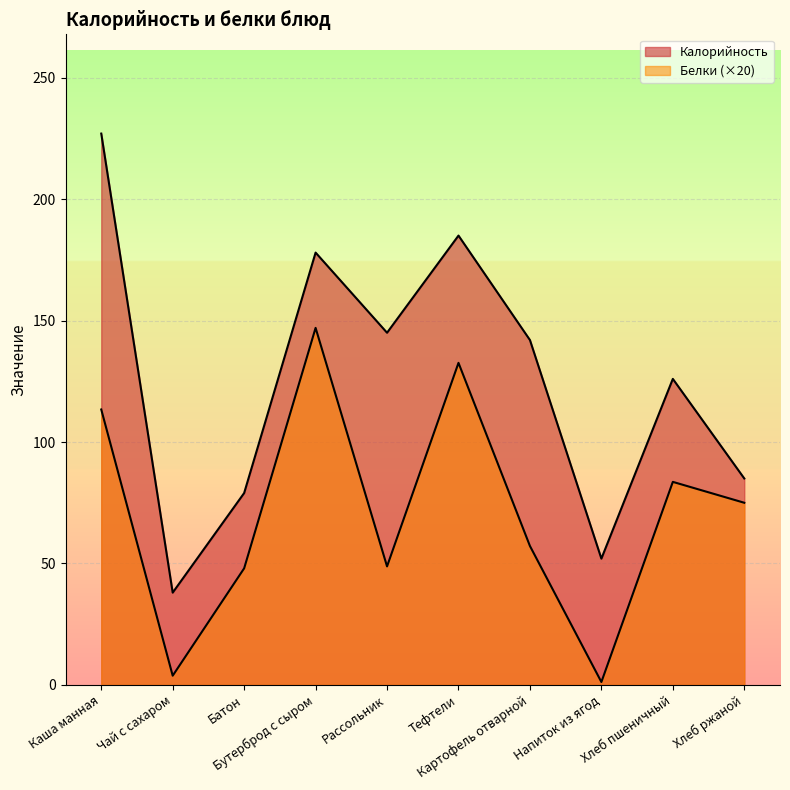

What are all the series names shown in the legend?

Калорийность, Белки